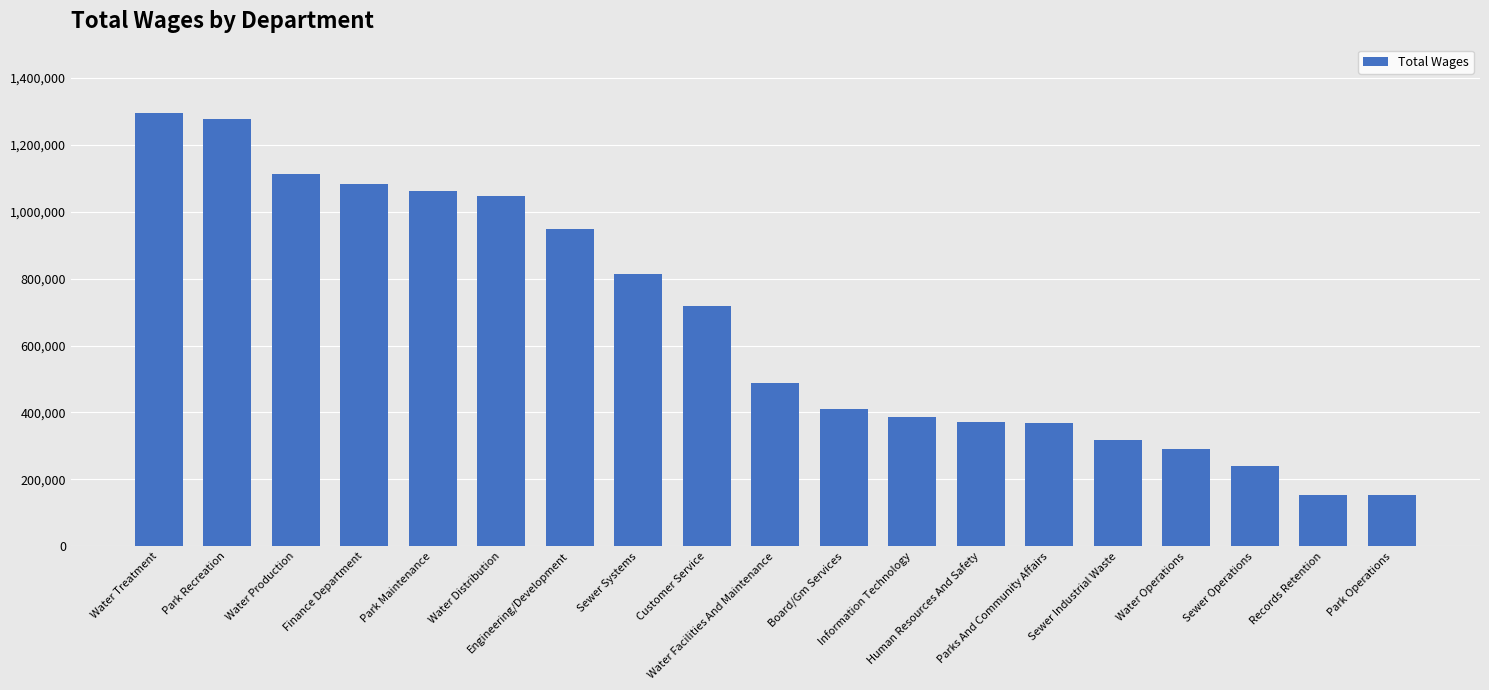

Which has a higher value, Water Operations or Park Recreation?

Park Recreation